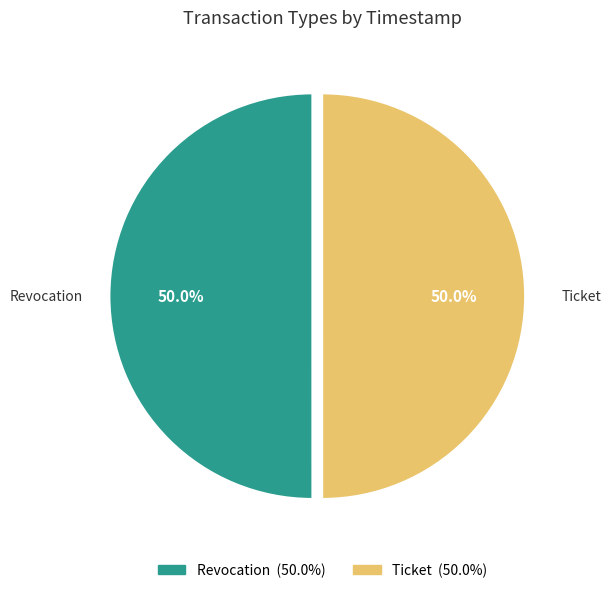

Is it true that Revocation is 37% of the pie?

False